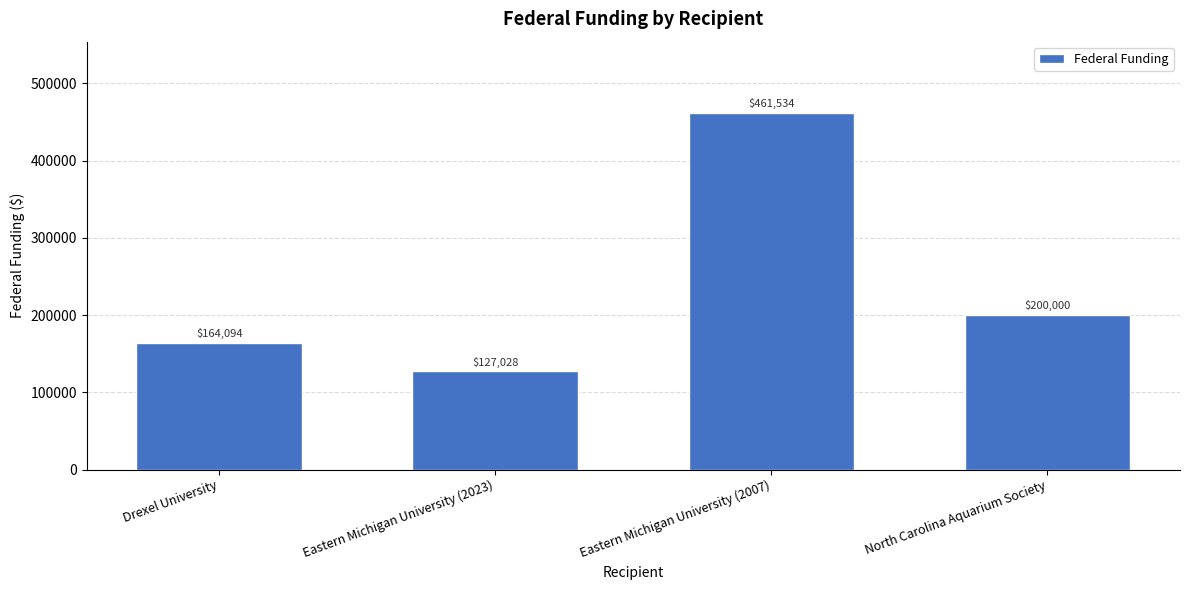

Reading left to right, list all the values displayed in this chart.

164094	127028	461534	200000